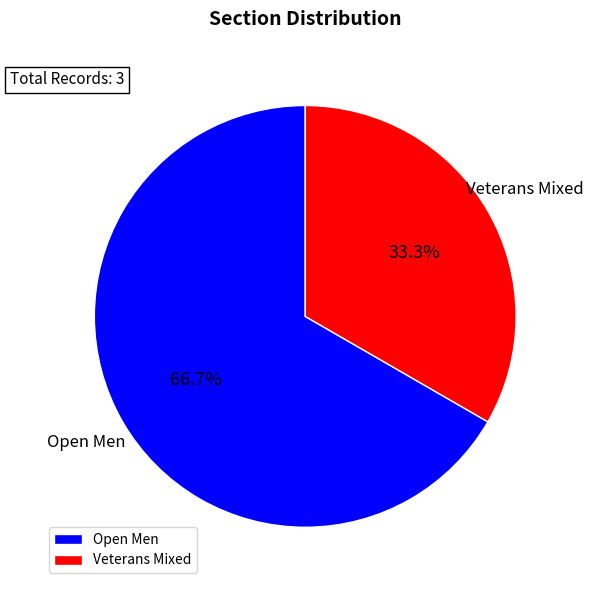

To the nearest percent, what is the average slice percentage?

50%